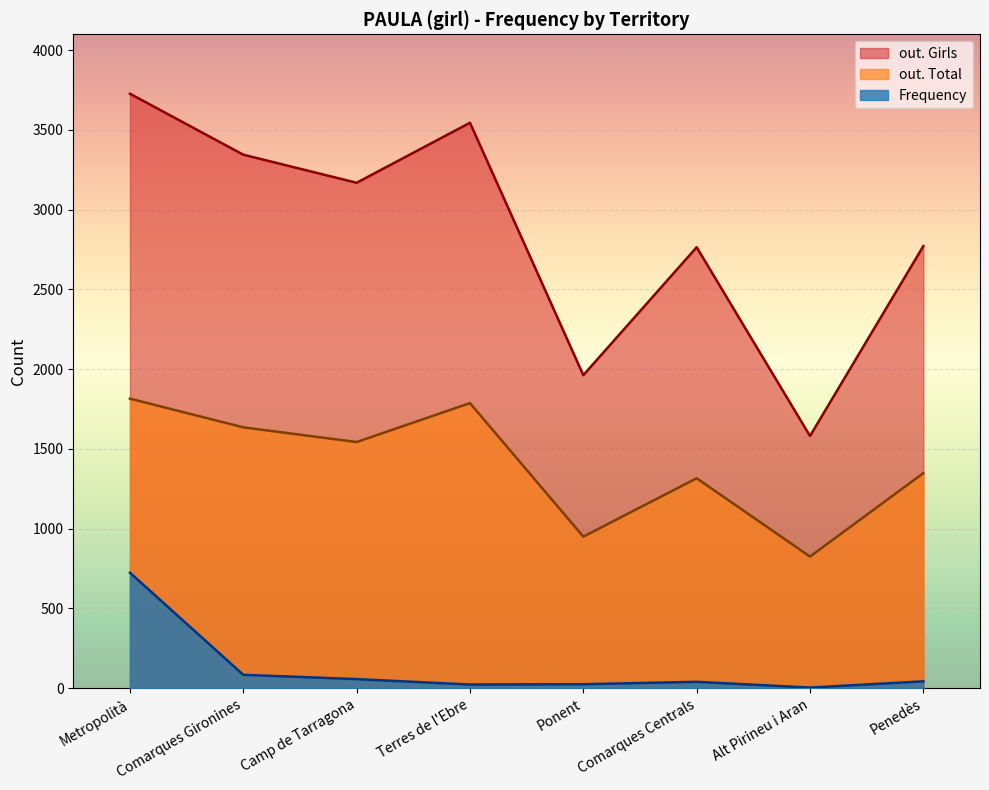

Is it true that Frequency equals 62 at Comarques Centrals?

False